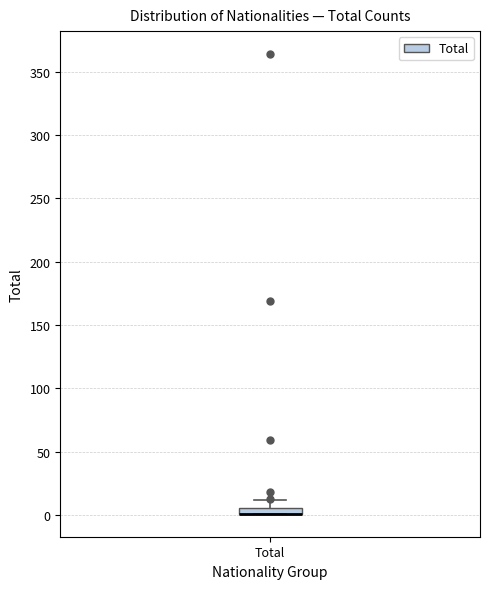

Where is the upper edge of the box for Total on the y-axis? The values are not printed on the chart, so give them approximately, as read against the axis.

5